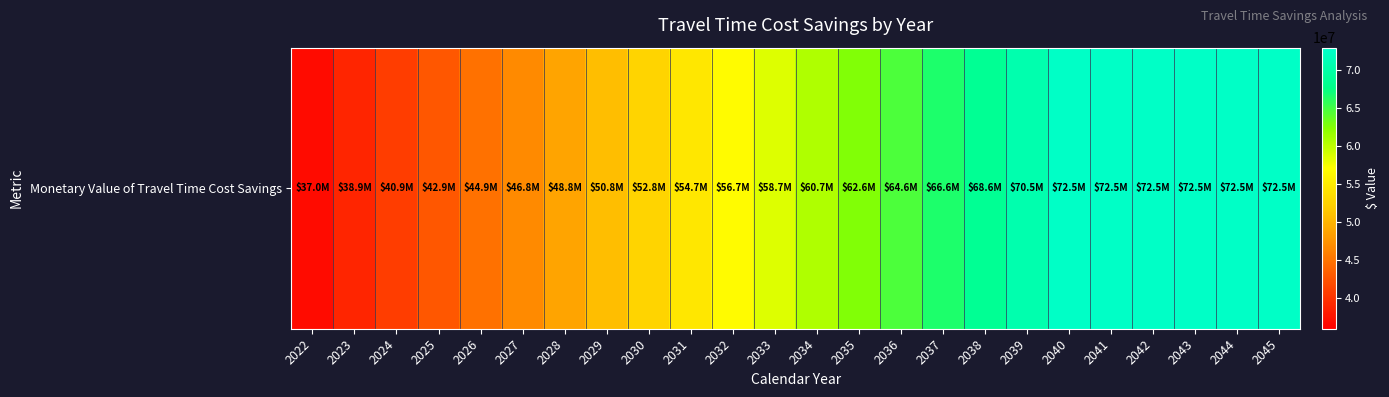

What is the average value?

58444360.2